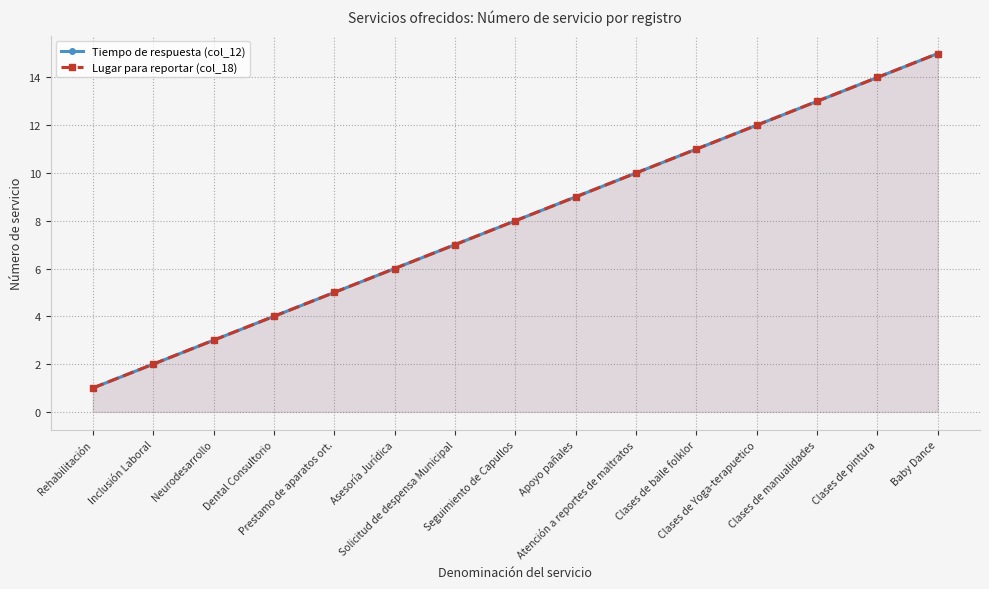

True or false: Lugar para reportar (col_18) and Tiempo de respuesta (col_12) cross at least once.

False